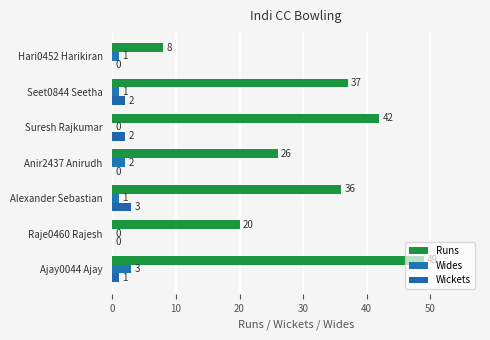

Count the number of data series in this chart.

3